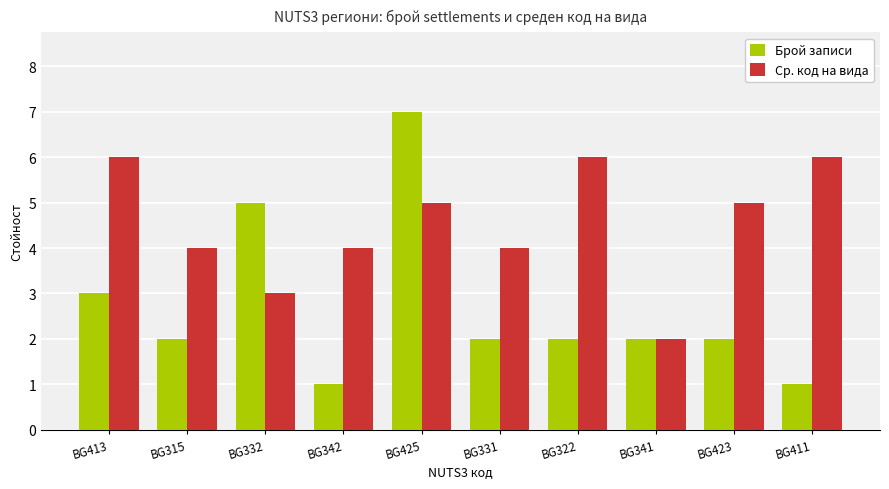

At BG411, list the series in order from smallest to largest.

Брой записи, Ср. код на вида